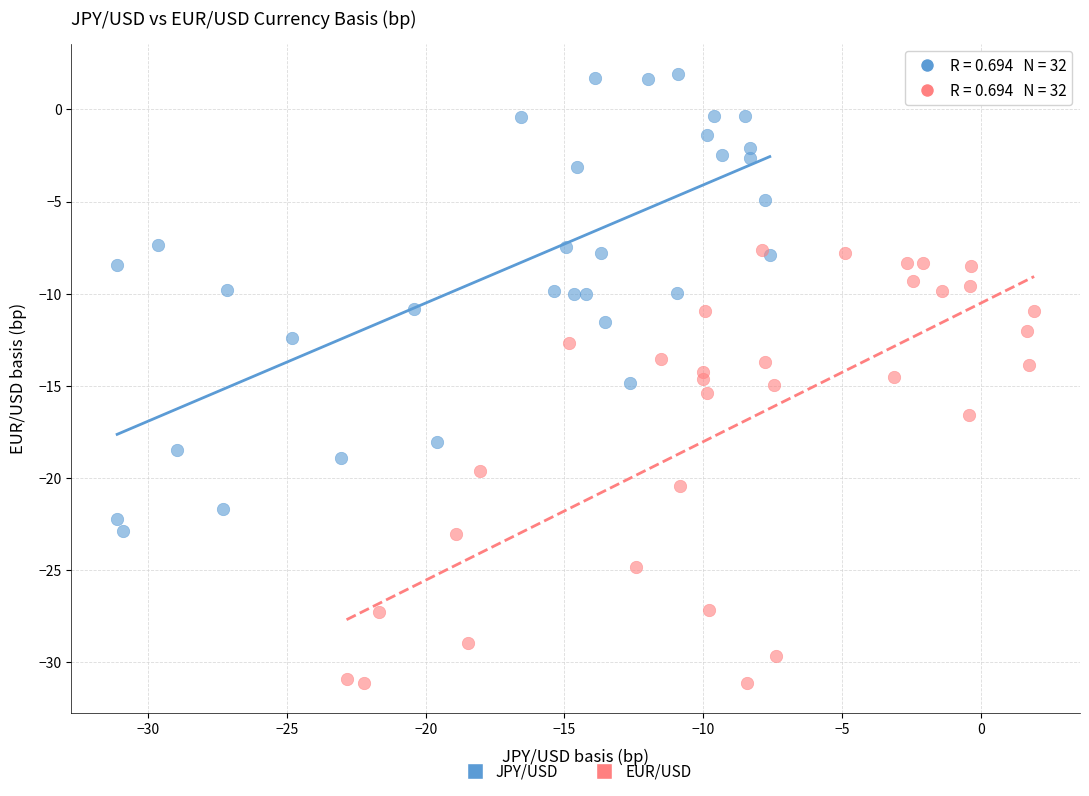

Which series reaches the maximum Y coordinate?

JPY/USD